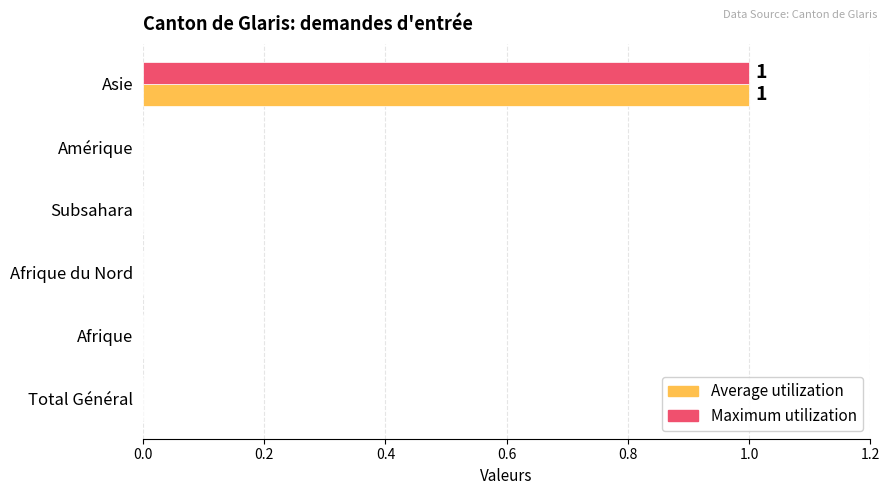

How many series are shown in this chart?

2